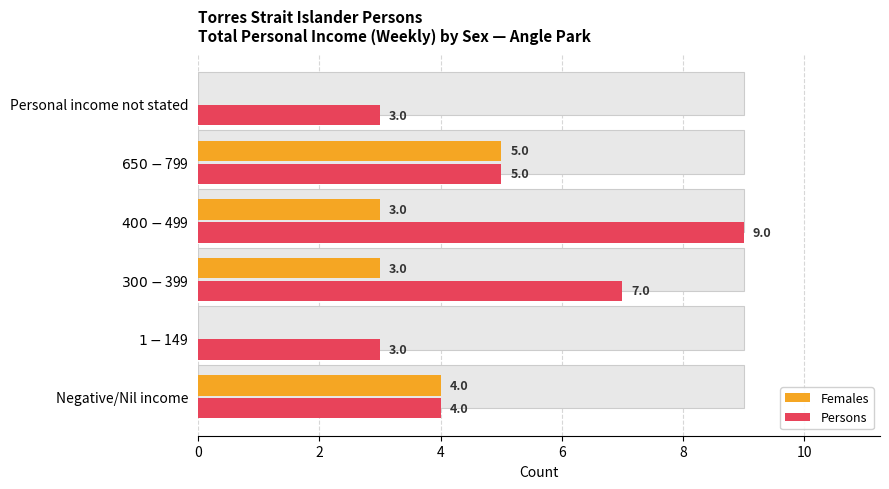

Which series changed the most between Negative/Nil income and $300-$399?

Persons